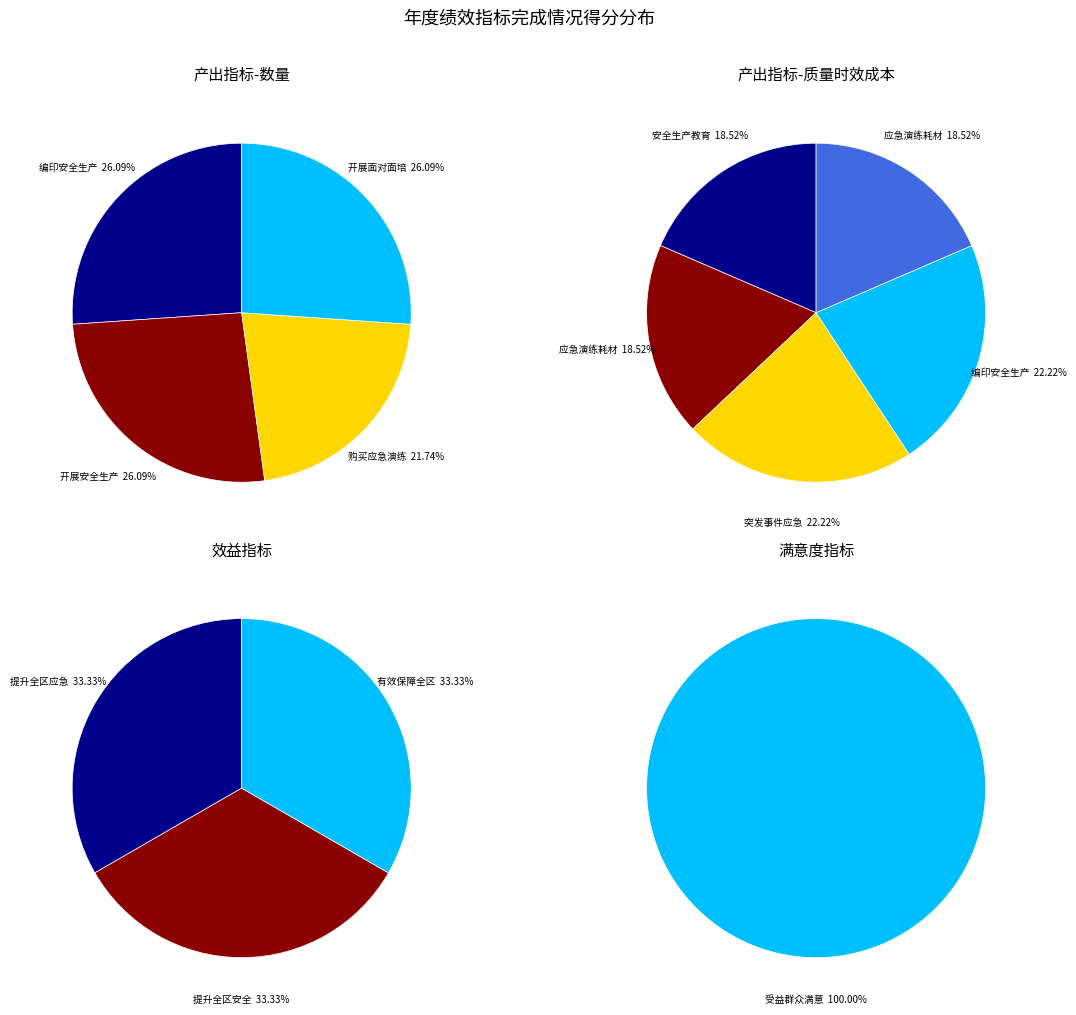

Which category has the biggest portion of the pie?

提升全区应急处置能力